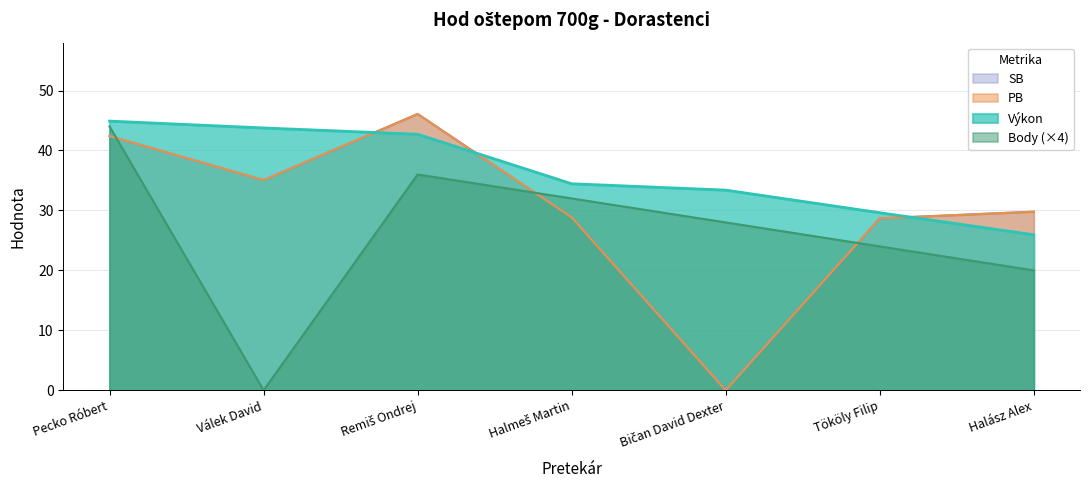

At which category does the chart reach its minimum across all series?

Válek David